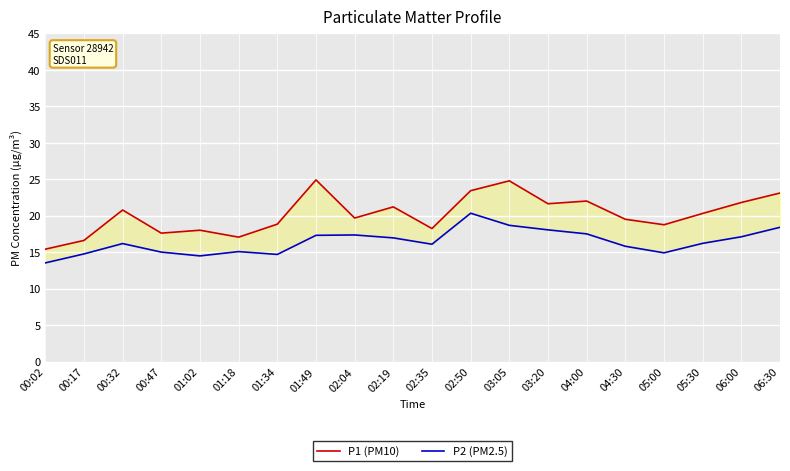

What is the value of the P1 (PM10) point at the 17th from the left?

18.8